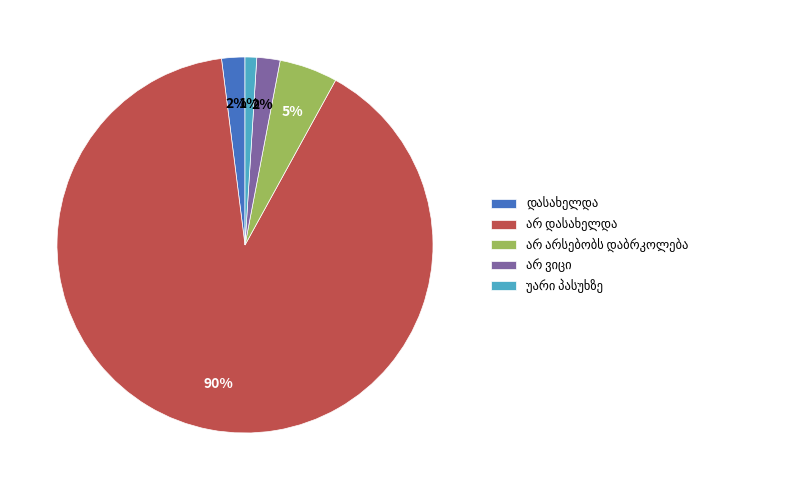

To the nearest percent, what is the difference between the largest and smallest slice percentages?

89%